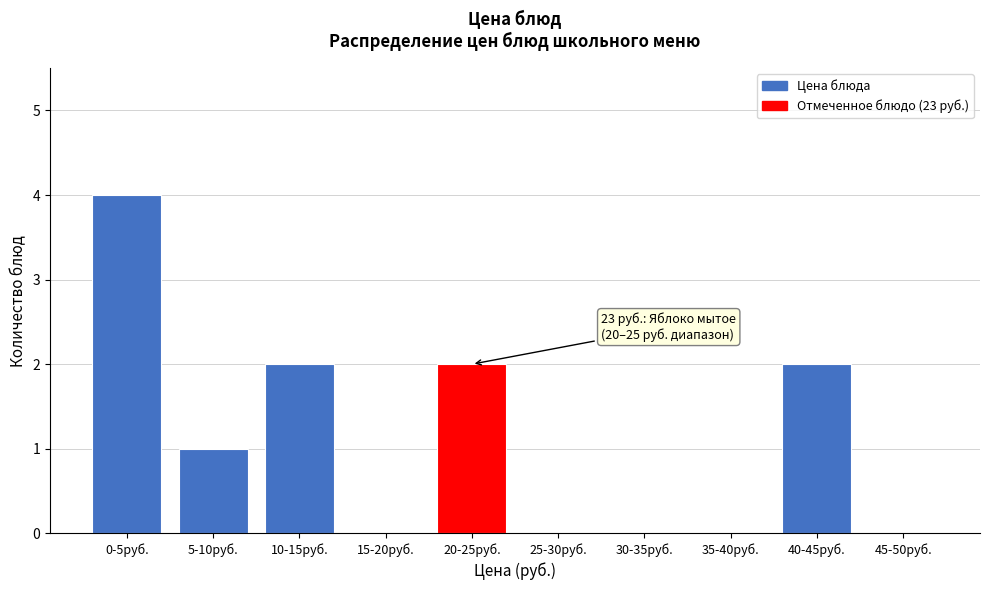

Reading left to right, transcribe all the data shown in this chart.

0-5руб.=4	5-10руб.=1	10-15руб.=2	15-20руб.=0	20-25руб.=2	25-30руб.=0	30-35руб.=0	35-40руб.=0	40-45руб.=2	45-50руб.=0